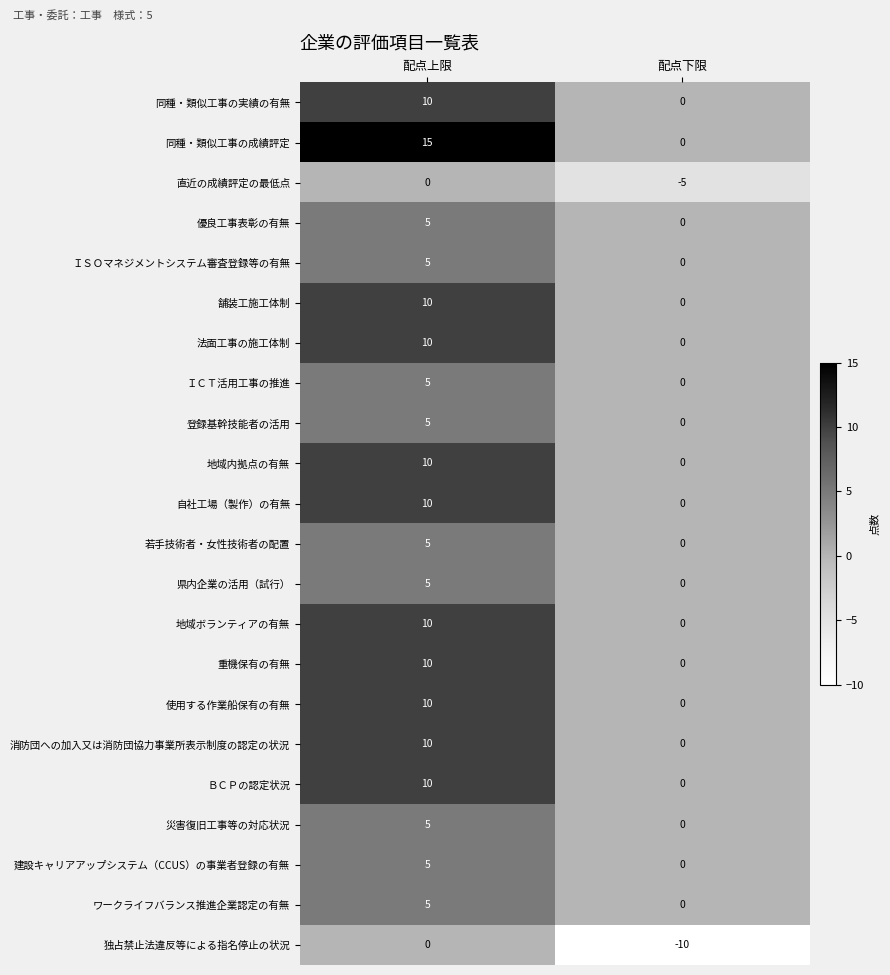

How many series are shown in this chart?

22